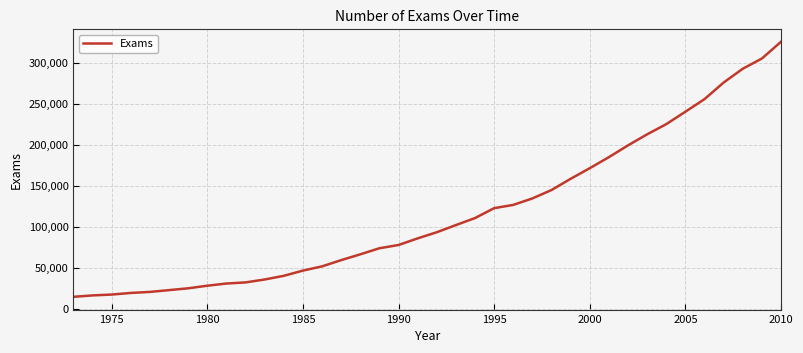

What is the greatest value displayed?

325846